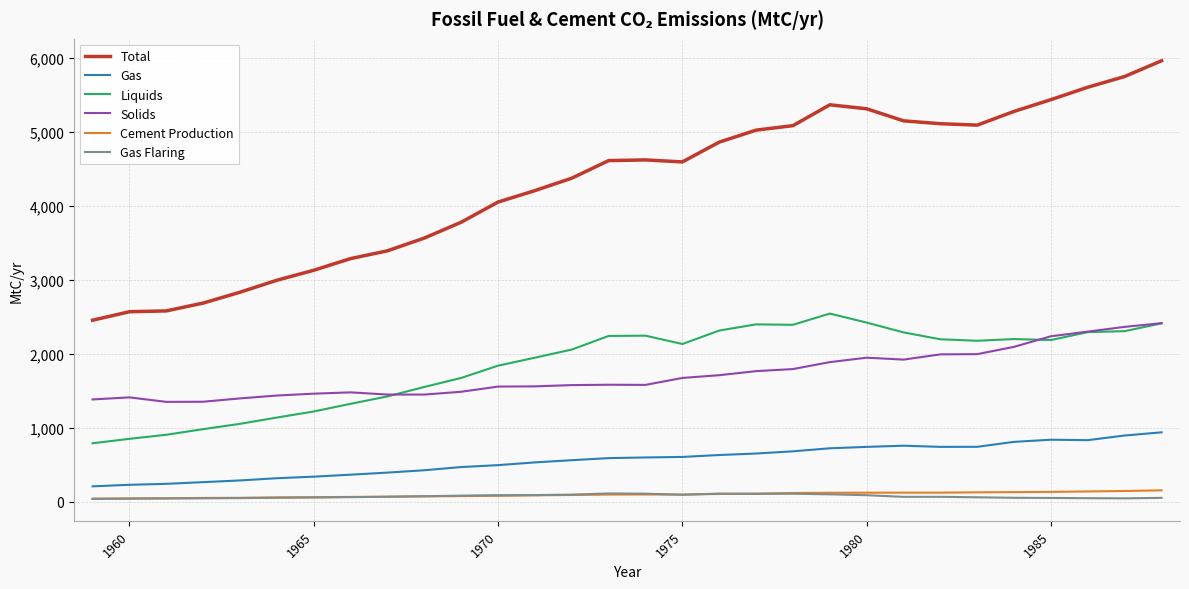

True or false: Liquids and Solids cross at least once.

True